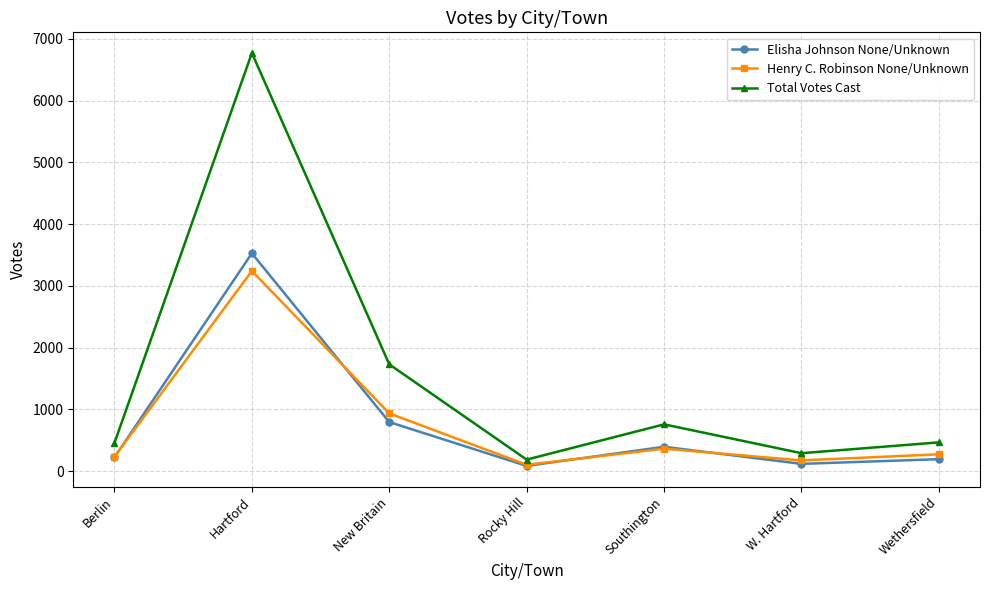

What is the value of the Elisha Johnson None/Unknown point at the 3rd from the left?

794